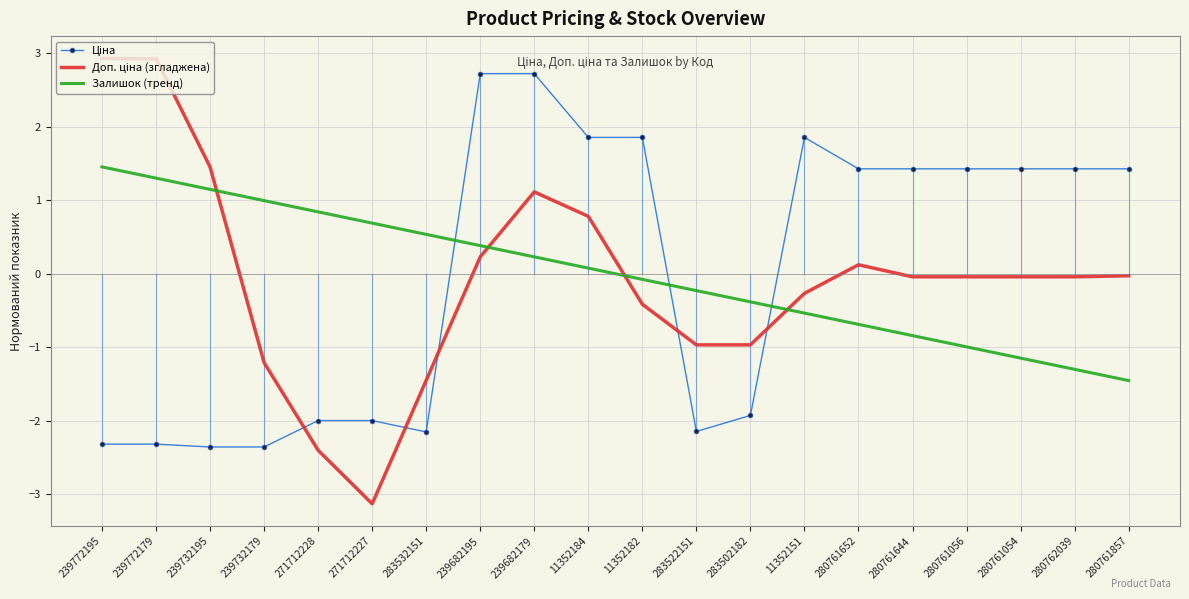

List the labels in order of Залишок (тренд) value, largest first.

239772195, 239772179, 239732195, 239732179, 271712228, 271712227, 283532151, 239682195, 239682179, 11352184, 11352182, 283522151, 283502182, 11352151, 280761652, 280761644, 280761056, 280761054, 280762039, 280761857